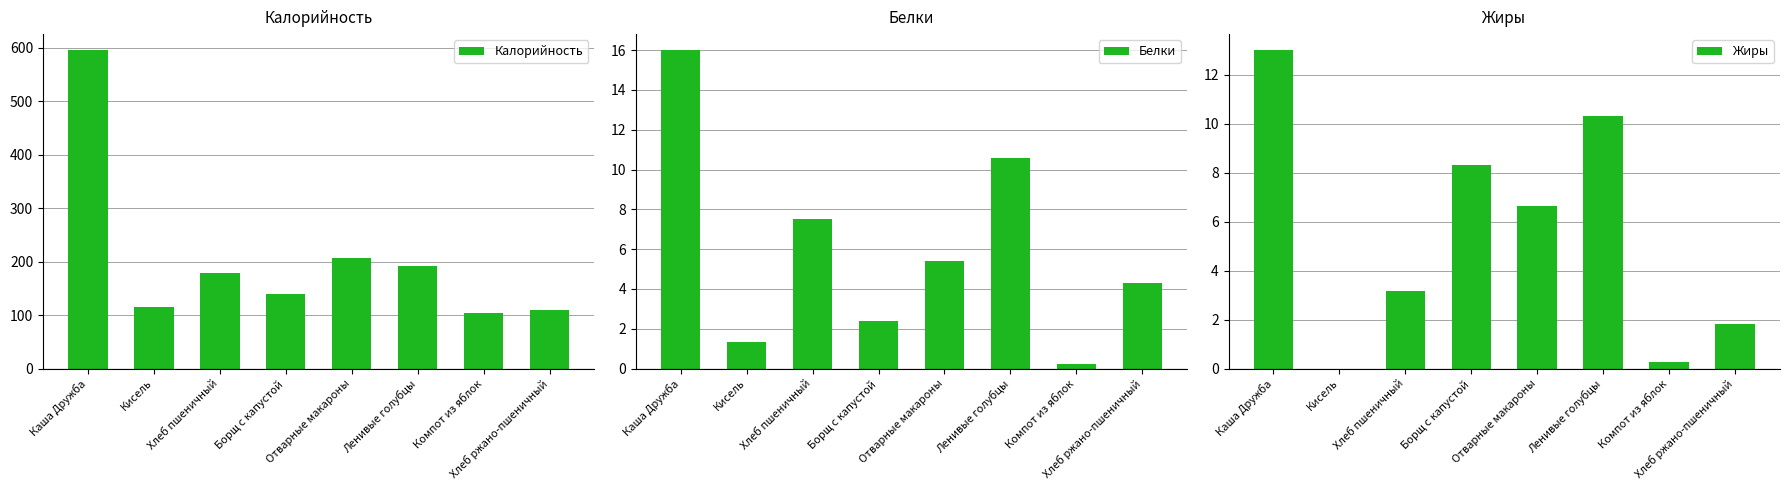

Reading left to right, what are all the values shown in this chart?

Калорийность: 596.0	116.2	179.0	138.9	207.8	192.3	104.1	109.6
Белки: 16.0	1.4	7.5	2.4	5.4	10.6	0.2	4.3
Жиры: 13.0	0.0	3.1	8.3	6.6	10.3	0.2	1.8